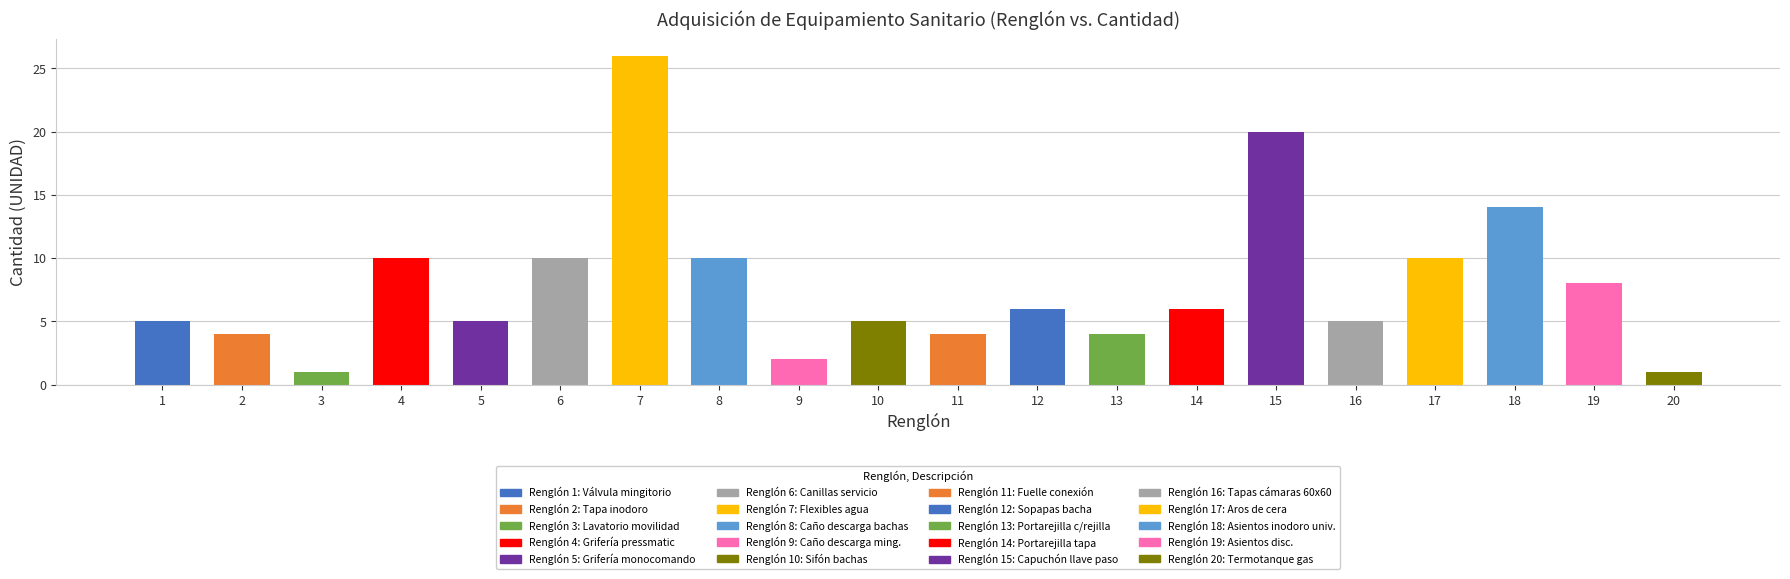

List the labels in order of value, smallest first.

3, 20, 9, 2, 11, 13, 1, 5, 10, 16, 12, 14, 19, 4, 6, 8, 17, 18, 15, 7